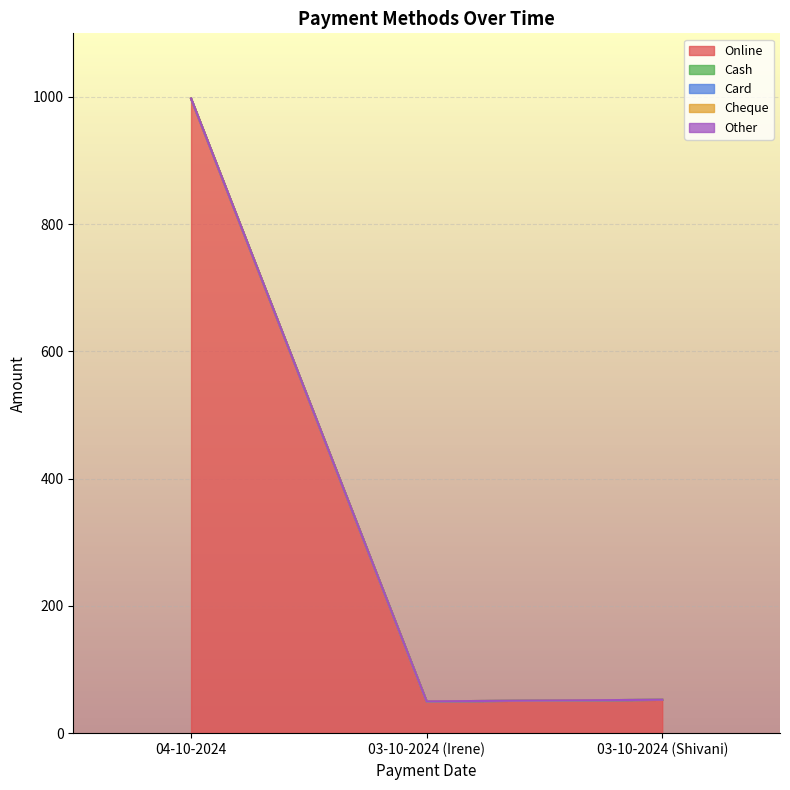

At how many categories does at least one series exceed 426?

1